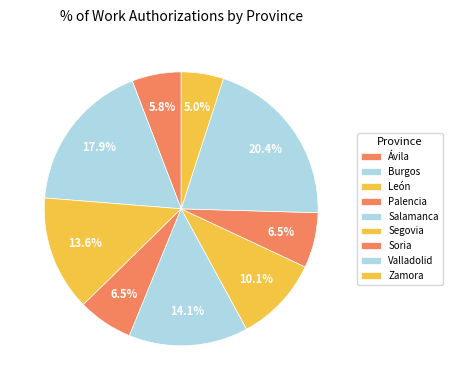

Rank the categories by value from lowest to highest.

Zamora, Ávila, Palencia, Soria, Segovia, León, Salamanca, Burgos, Valladolid